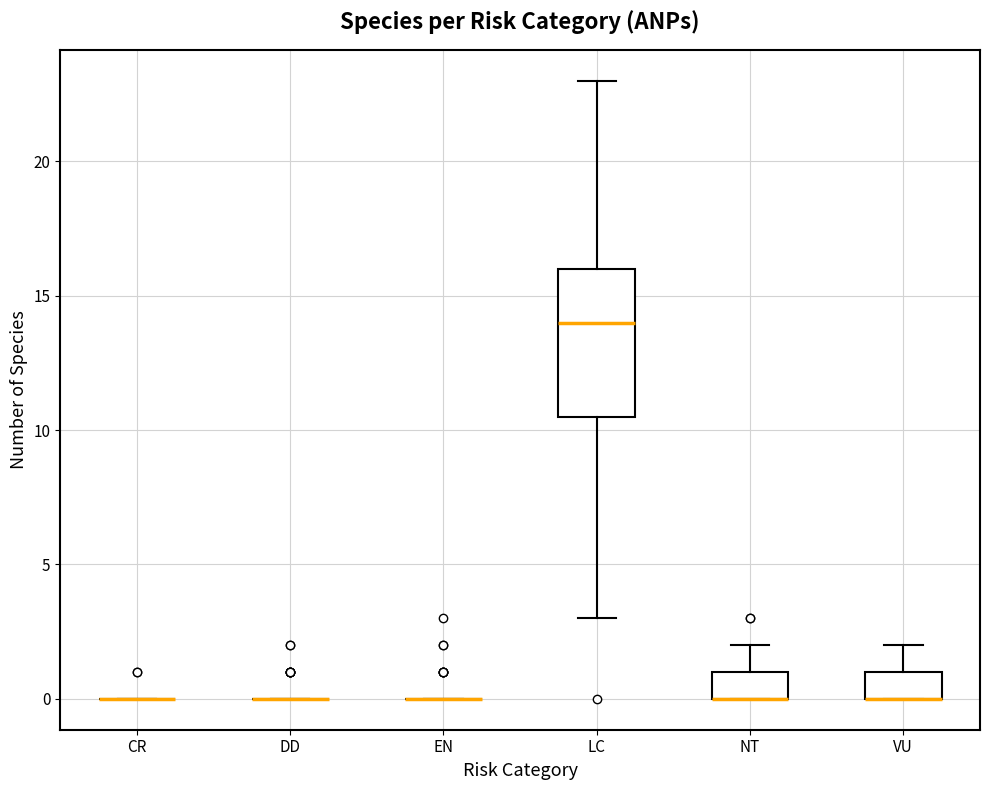

Reading left to right, transcribe this box plot: for each box, give where its median line is, the range the box spans, and where its two whiskers end, as read against the y-axis. The values are not printed on the chart, so give them approximately, as read against the axis.

CR: box collapsed to a line at 0.0, whiskers 0.0 to 0.0
DD: box collapsed to a line at 0.0, whiskers 0.0 to 0.0
EN: box collapsed to a line at 0.0, whiskers 0.0 to 0.0
LC: median 14.0, box 10.5 to 16.0, whiskers 3.0 to 23.0
NT: median 0.0 (drawn on the box's lower edge), box 0.0 to 1.0, whiskers 0.0 to 2.0
VU: median 0.0 (drawn on the box's lower edge), box 0.0 to 1.0, whiskers 0.0 to 2.0